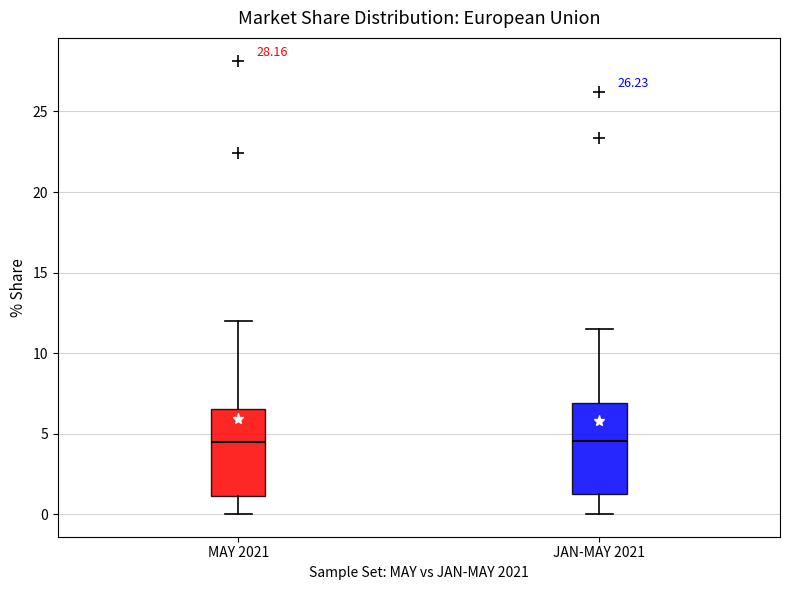

Reading left to right, transcribe this box plot: for each box, give where its median line is, the range the box spans, and where its two whiskers end, as read against the y-axis. The values are not printed on the chart, so give them approximately, as read against the axis.

MAY 2021: median 4.5, box 1.0 to 6.5, whiskers 0.0 to 12.0
JAN-MAY 2021: median 4.5, box 1.5 to 7.0, whiskers 0.0 to 11.5